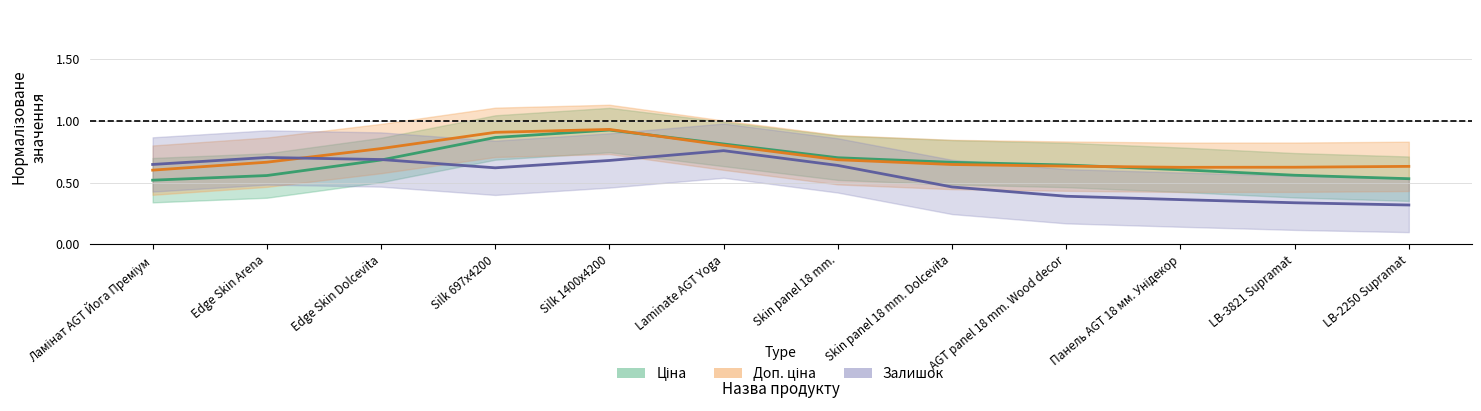

List the series in order of their peak value, highest first.

Доп. ціна, Ціна, Залишок